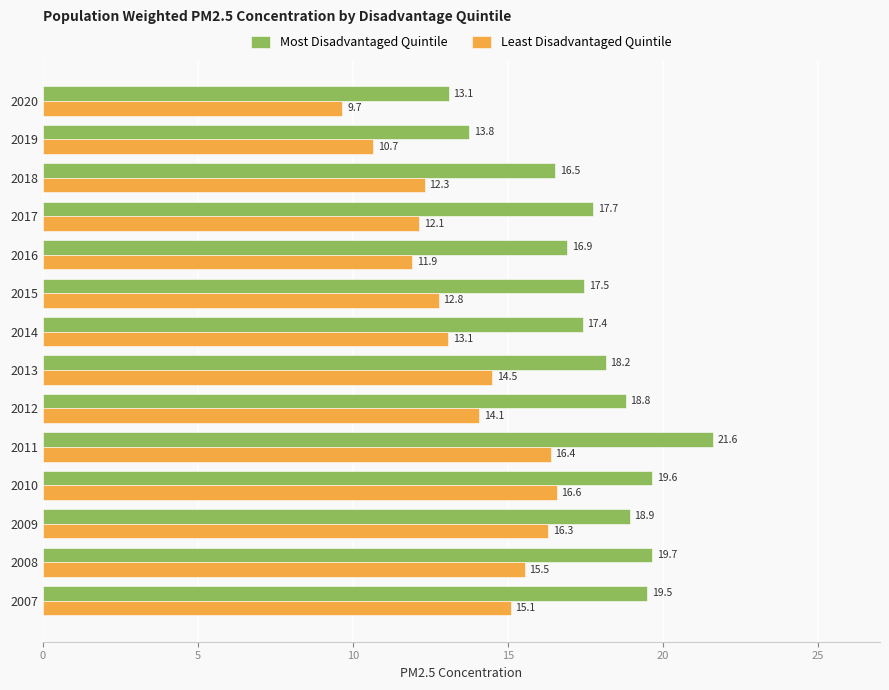

What is the sum of all Most Disadvantaged Quintile values?

249.2